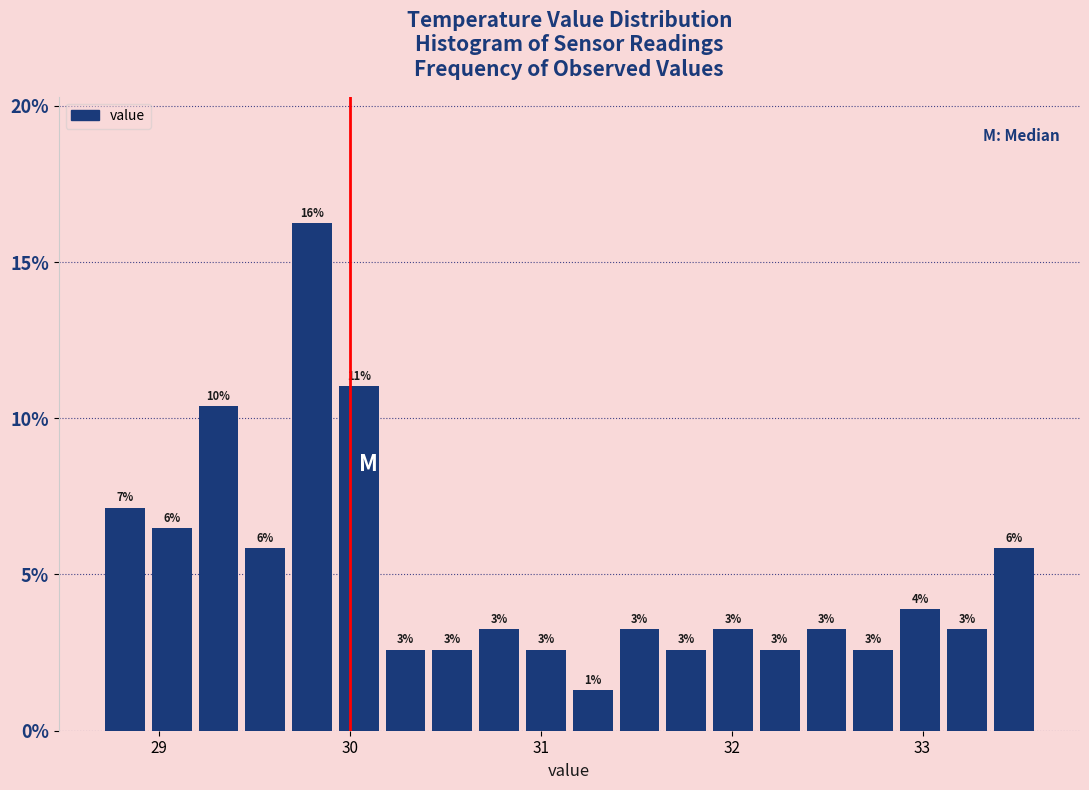

Around what value on the x-axis is the tallest bar? Give the approximate position of its centre, as read against the axis.

29.8